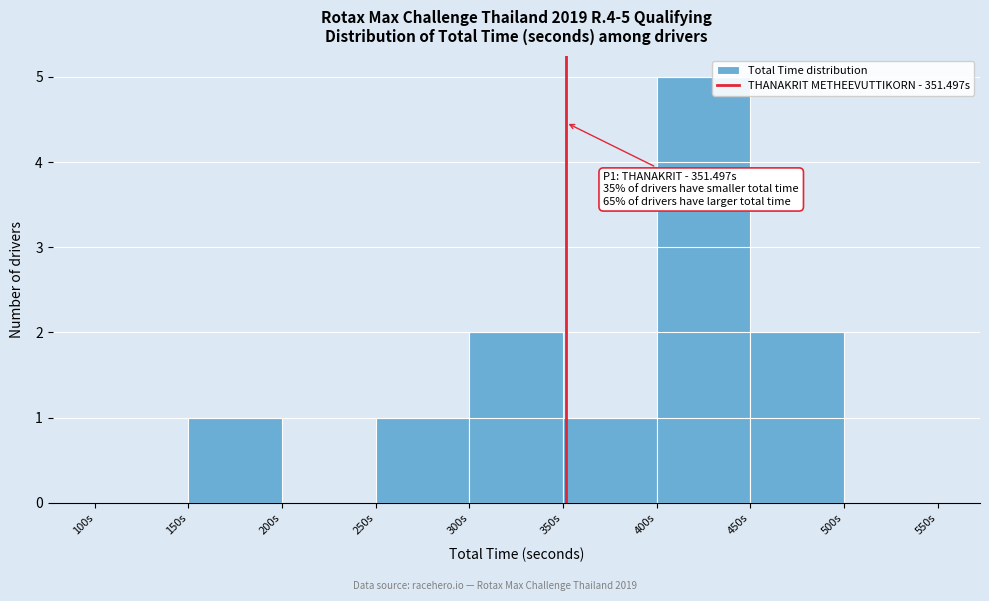

Over which range of the x-axis is the bar tallest?

400 to 450